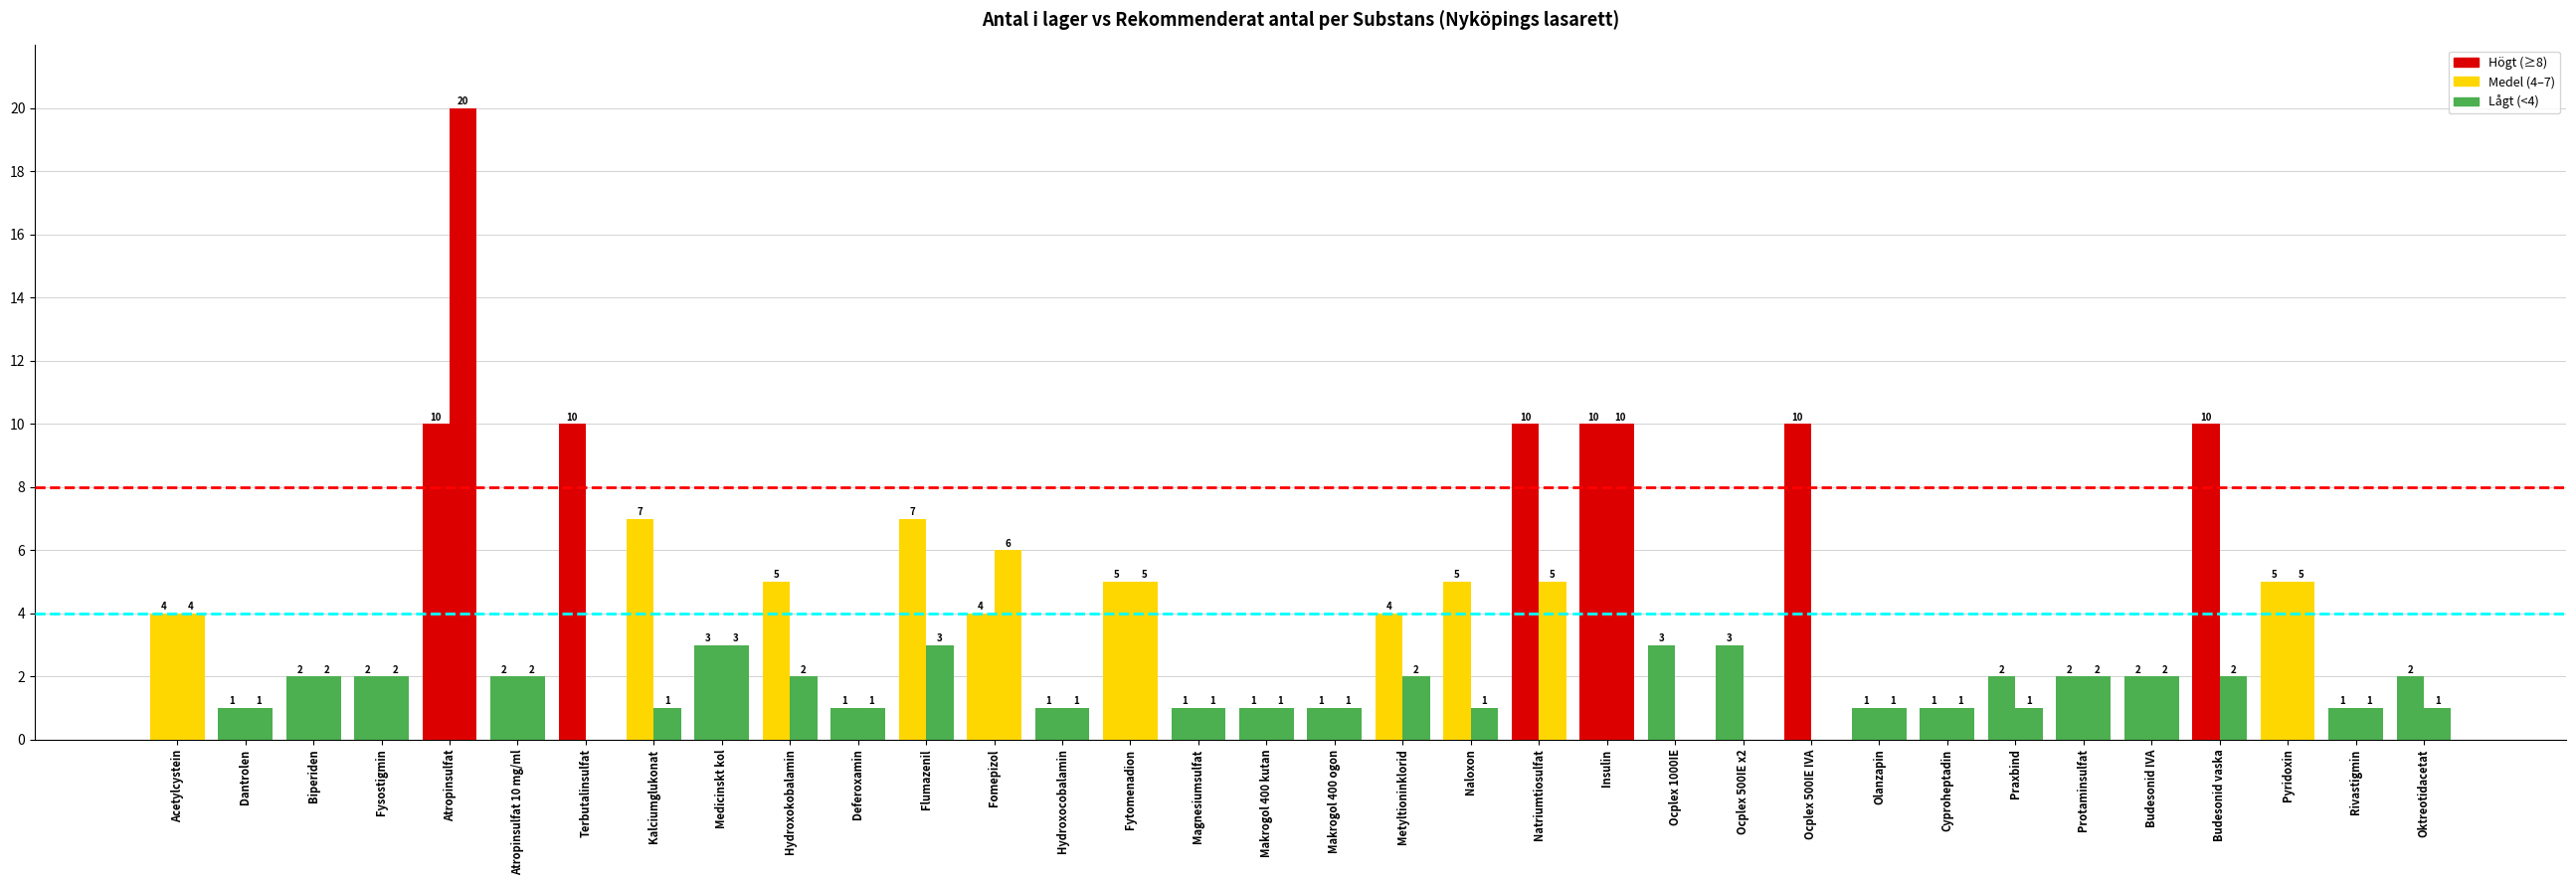

Reading left to right, extract all data points from this chart.

Antal i lager: Acetylcystein=4	Dantrolen=1	Biperiden=2	Fysostigmin=2	Atropinsulfat=10	Atropinsulfat 10 mg/ml=2	Terbutalinsulfat=10	Kalciumglukonat=7	Medicinskt kol=3	Hydroxokobalamin=5	Deferoxamin=1	Flumazenil=7	Fomepizol=4	Hydroxocobalamin=1	Fytomenadion=5	Magnesiumsulfat=1	Makrogol 400 kutan=1	Makrogol 400 ogon=1	Metyltioninklorid=4	Naloxon=5	Natriumtiosulfat=10	Insulin=10	Ocplex 1000IE=3	Ocplex 500IE x2=3	Ocplex 500IE IVA=10	Olanzapin=1	Cyproheptadin=1	Praxbind=2	Protaminsulfat=2	Budesonid IVA=2	Budesonid vaska=10	Pyridoxin=5	Rivastigmin=1	Oktreotidacetat=2
Rekommenderat antal: Acetylcystein=4	Dantrolen=1	Biperiden=2	Fysostigmin=2	Atropinsulfat=20	Atropinsulfat 10 mg/ml=2	Terbutalinsulfat=0	Kalciumglukonat=1	Medicinskt kol=3	Hydroxokobalamin=2	Deferoxamin=1	Flumazenil=3	Fomepizol=6	Hydroxocobalamin=1	Fytomenadion=5	Magnesiumsulfat=1	Makrogol 400 kutan=1	Makrogol 400 ogon=1	Metyltioninklorid=2	Naloxon=1	Natriumtiosulfat=5	Insulin=10	Ocplex 1000IE=0	Ocplex 500IE x2=0	Ocplex 500IE IVA=0	Olanzapin=1	Cyproheptadin=1	Praxbind=1	Protaminsulfat=2	Budesonid IVA=2	Budesonid vaska=2	Pyridoxin=5	Rivastigmin=1	Oktreotidacetat=1